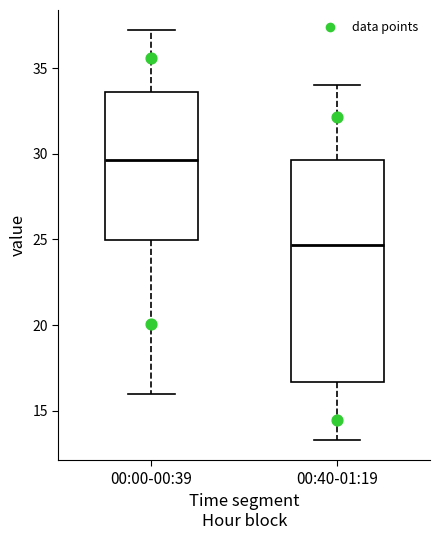

Reading left to right, transcribe this box plot: for each box, give where its median line is, the range the box spans, and where its two whiskers end, as read against the y-axis. The values are not printed on the chart, so give them approximately, as read against the axis.

00:00-00:39: median 29.5, box 25.0 to 33.5, whiskers 16.0 to 37.0
00:40-01:19: median 24.5, box 16.5 to 29.5, whiskers 13.5 to 34.0